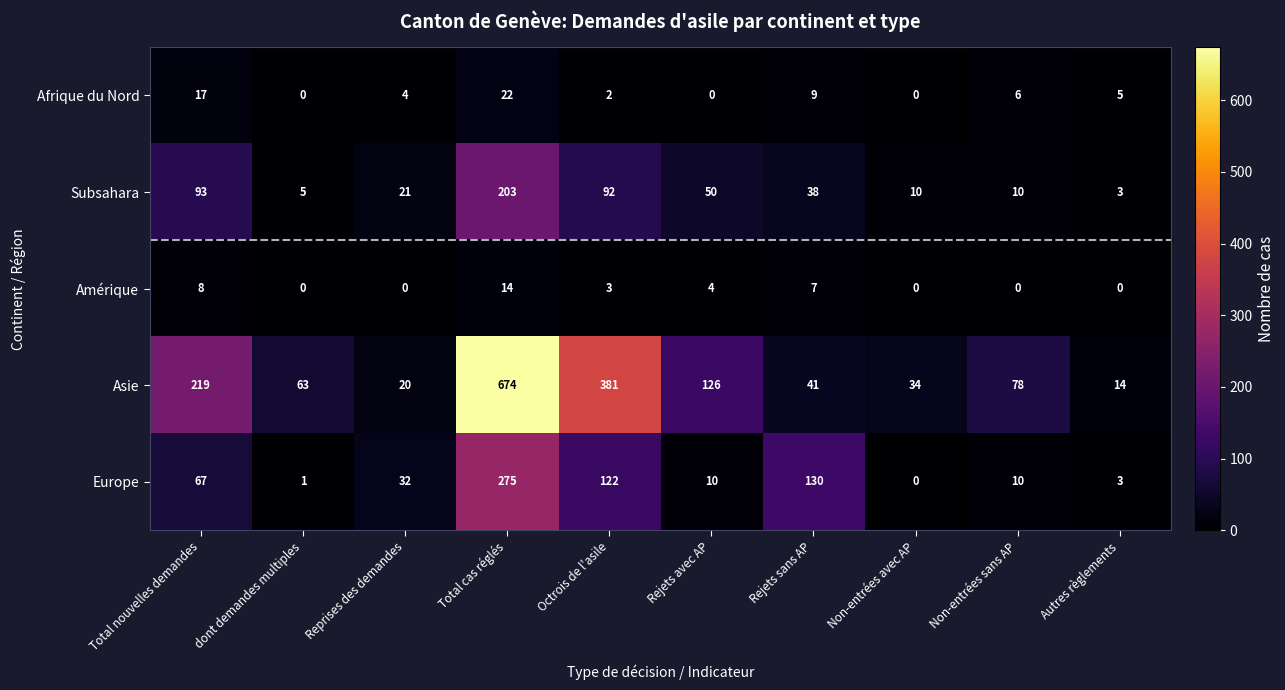

What is the total value across all series at Total cas réglés?

1188